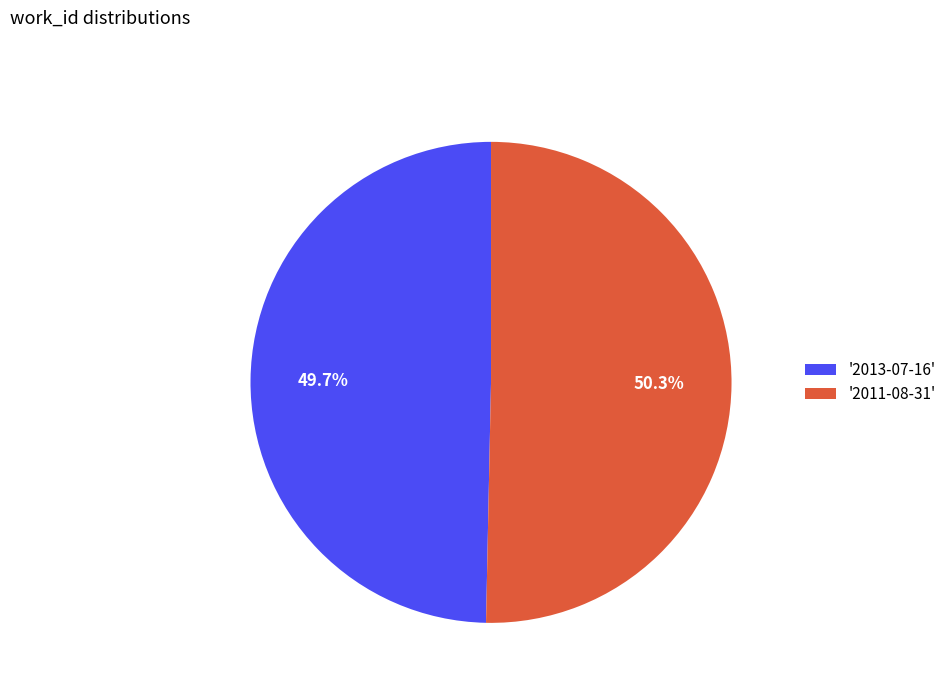

What percentage do '2011-08-31' and '2013-07-16' together represent?

100.0%